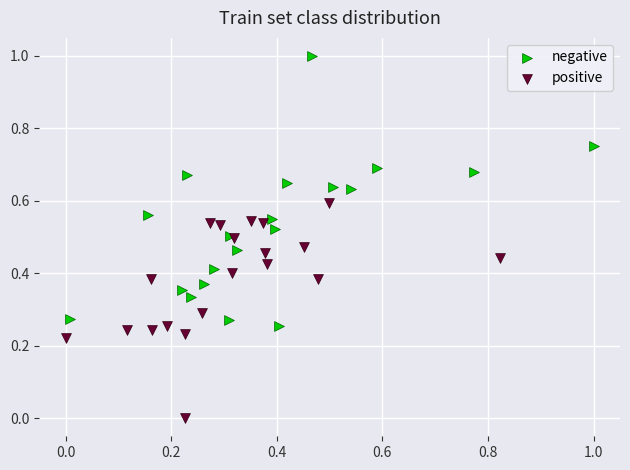

Which series contains the lowest Y value?

positive